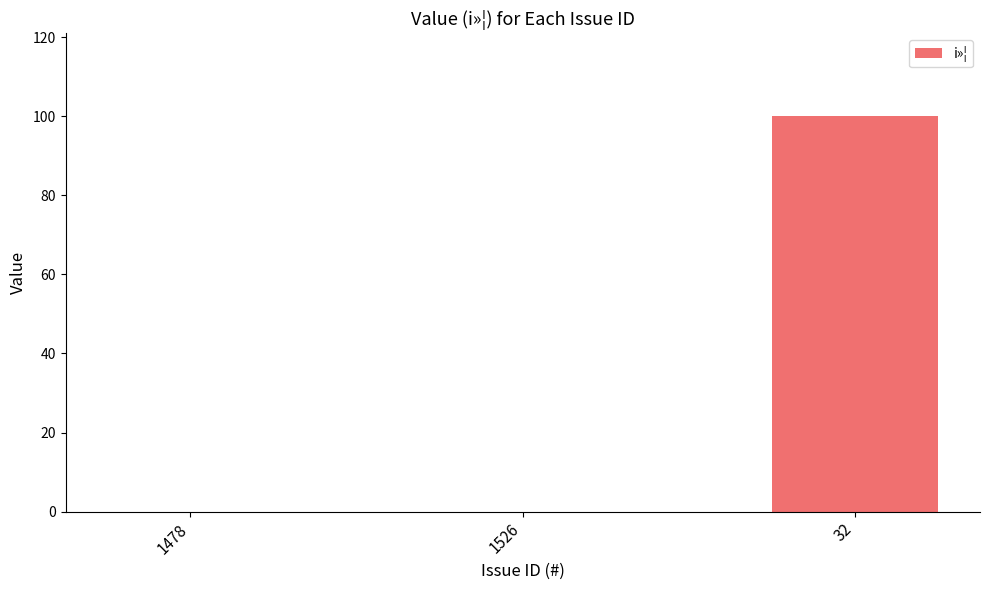

How many data points does each series have?

3